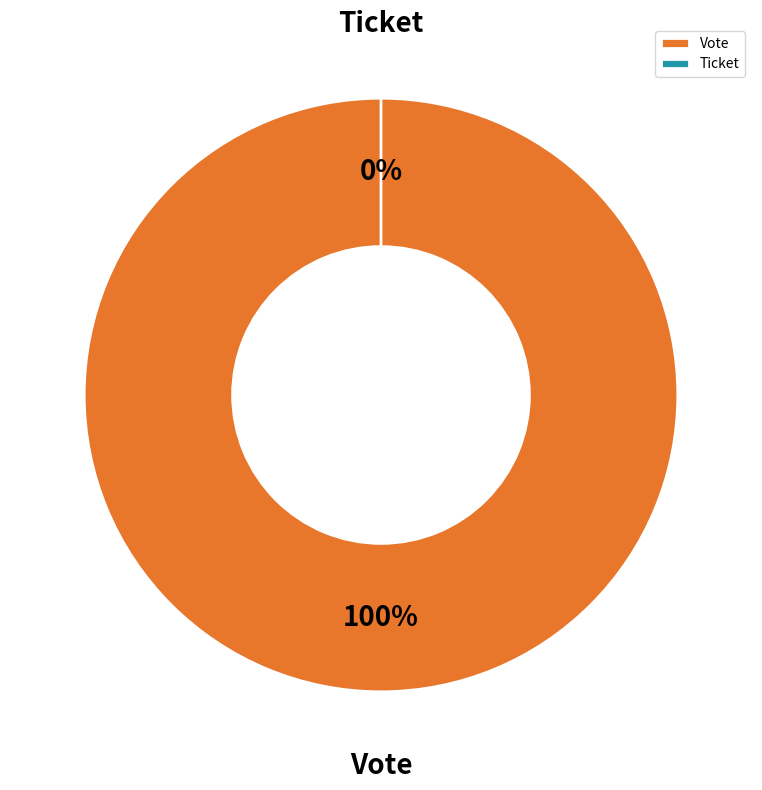

To the nearest percent, what is the difference between the largest and smallest slice percentages?

100%